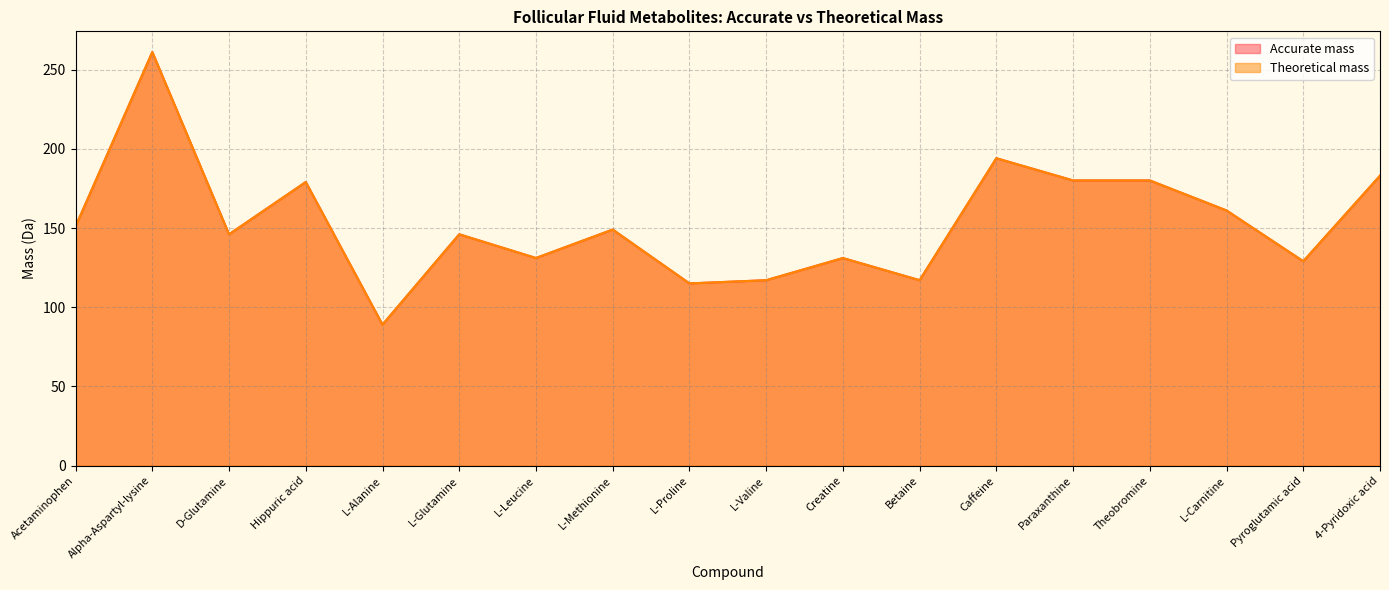

How many lines are shown in the chart?

2